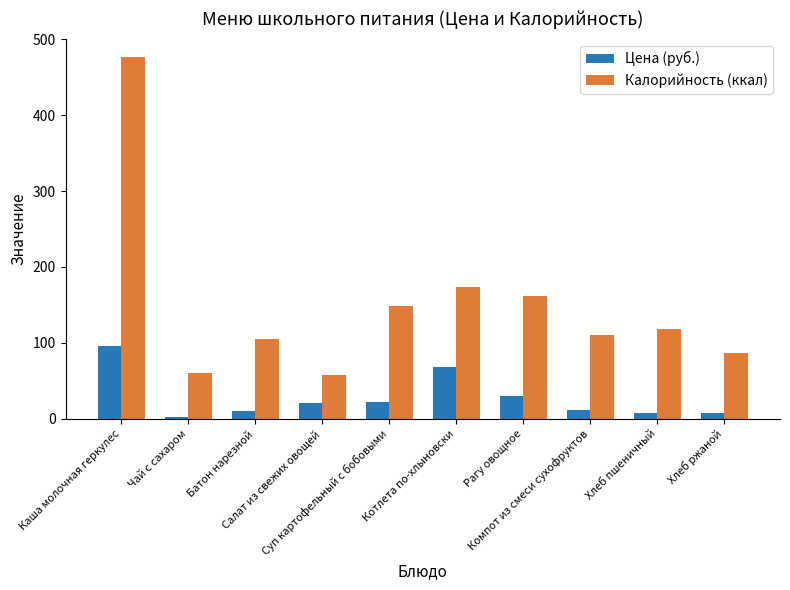

What is the difference between the second highest and second lowest values in the Цена (руб.) series?

60.3